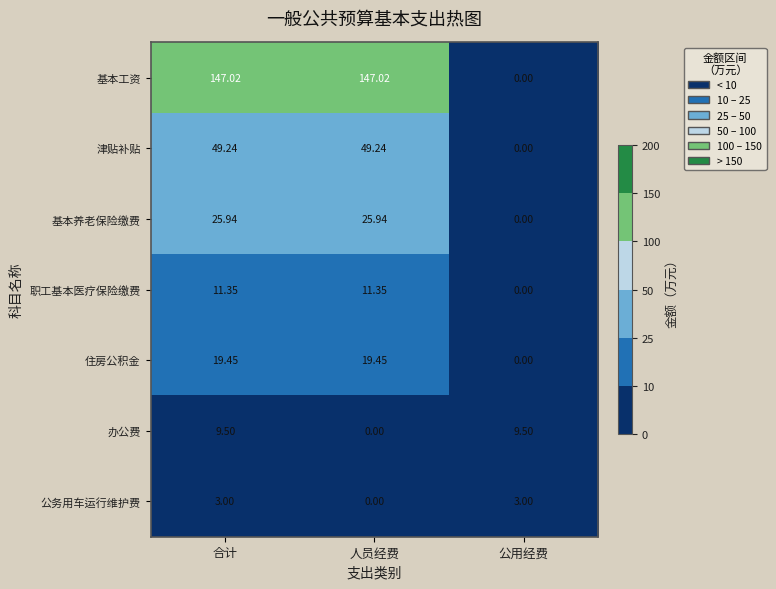

Where does the 办公费 series first go above 9?

合计